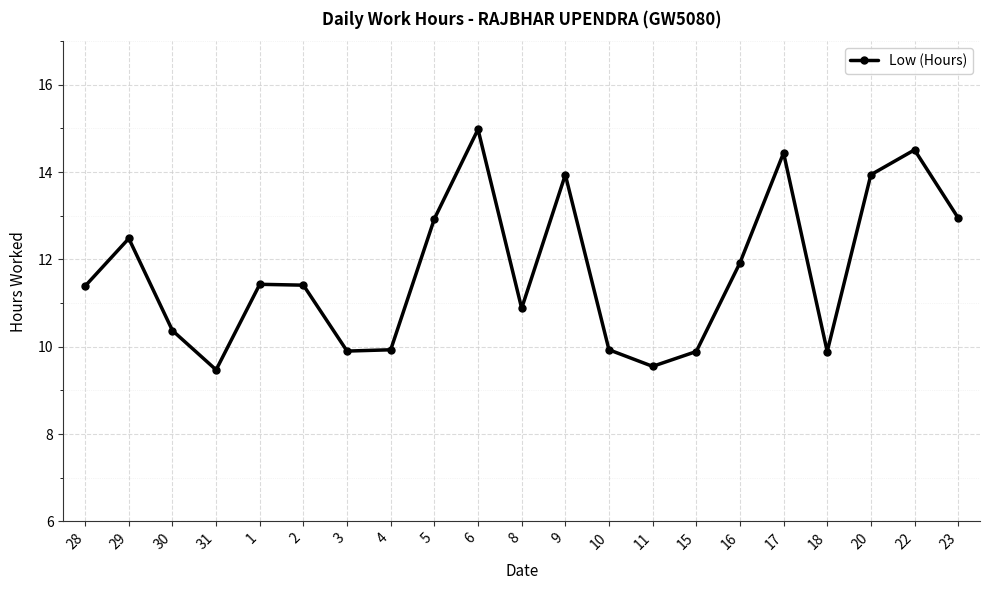

What is the label of the 21st point from the right?

28